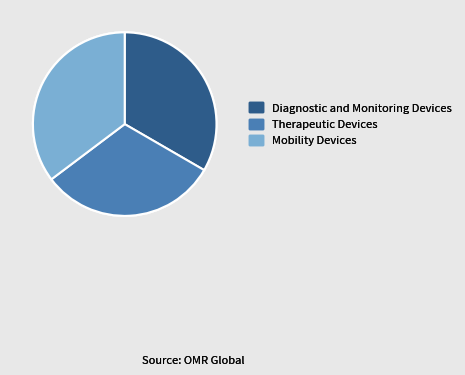

How many slices are in this pie chart?

3